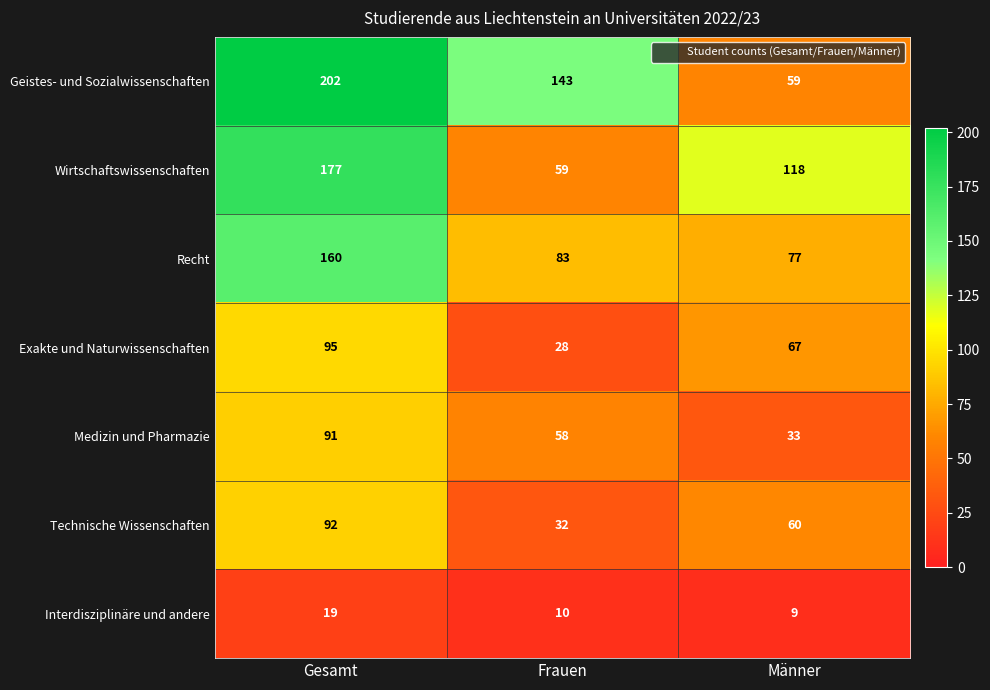

What is the average value of the Recht series?

107